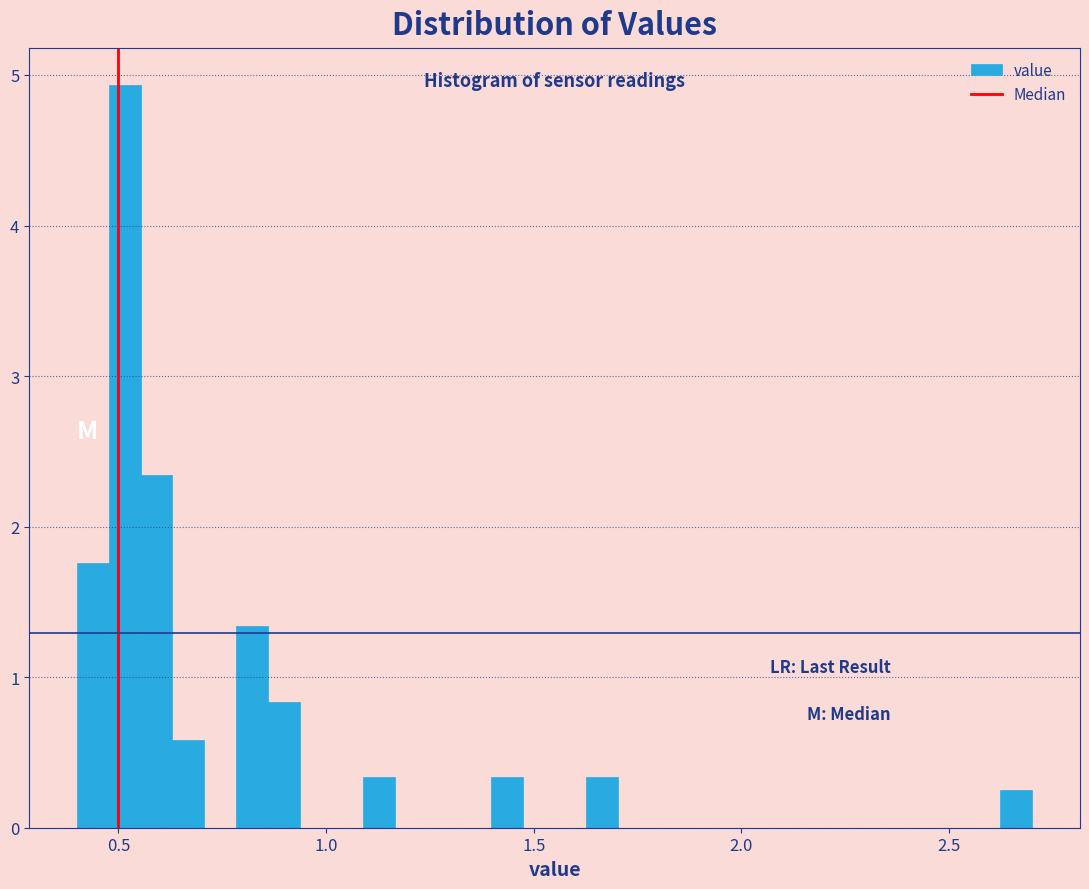

Read against the x-axis, roughly where is the centre of the tallest bar?

0.50